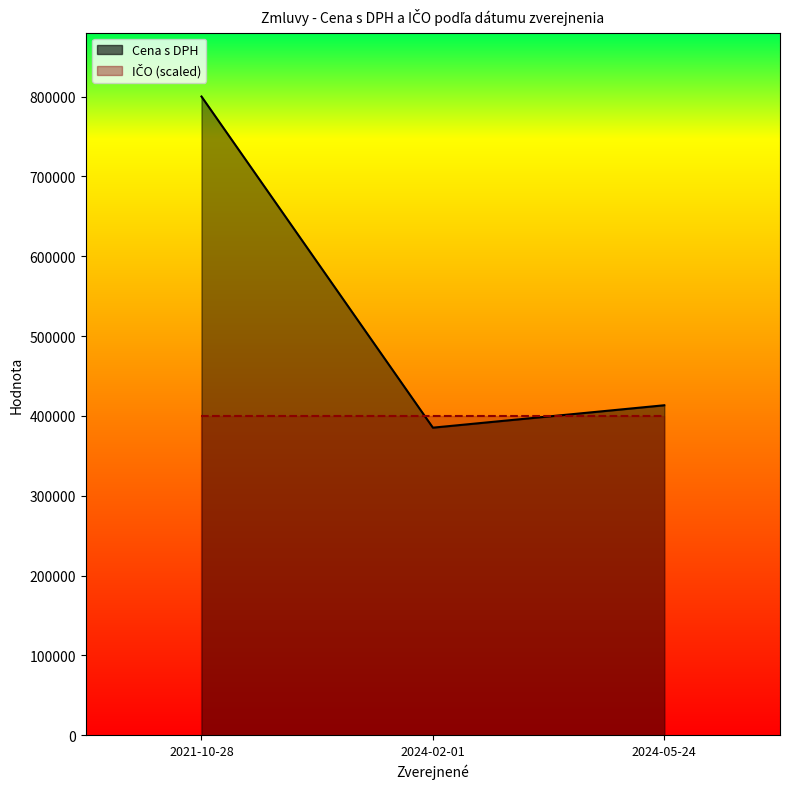

Count the number of categories in the chart.

3